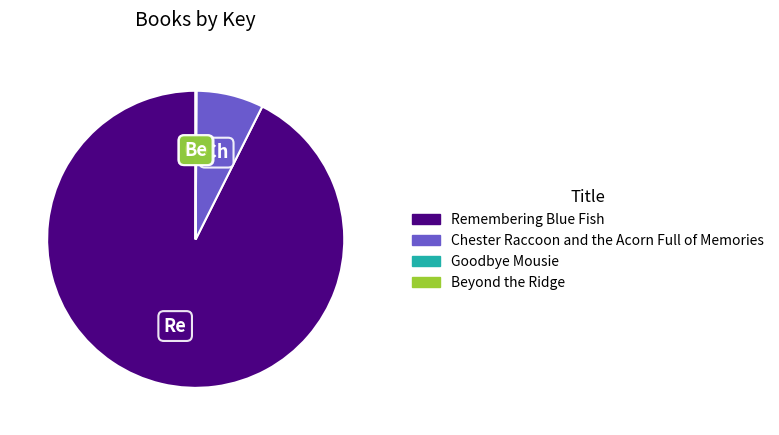

True or false: Chester Raccoon and the Acorn Full of Memories accounts for 7% of the total.

True